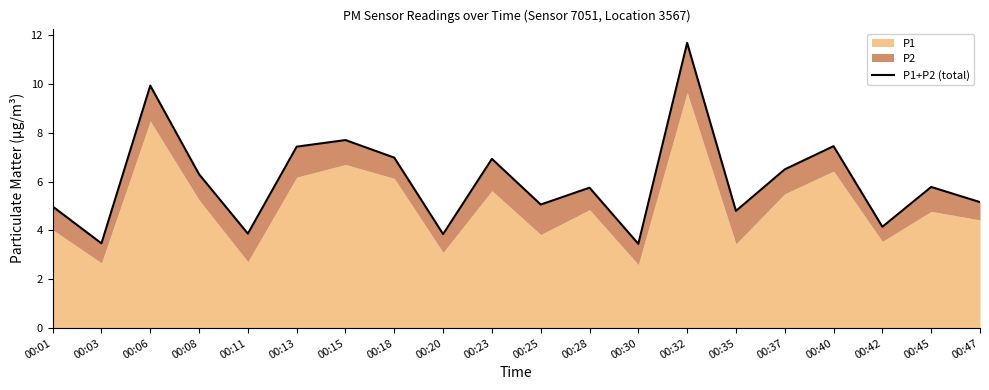

What is the value of the 1st point from the left?

5.0